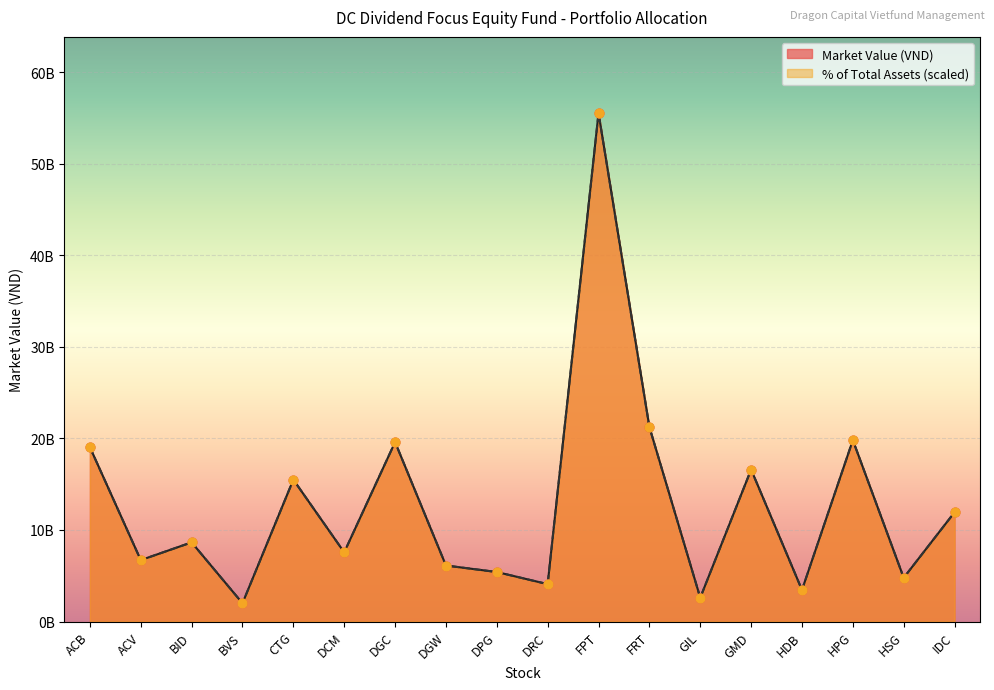

Which series has the largest Y range (max minus min)?

% of Total Assets